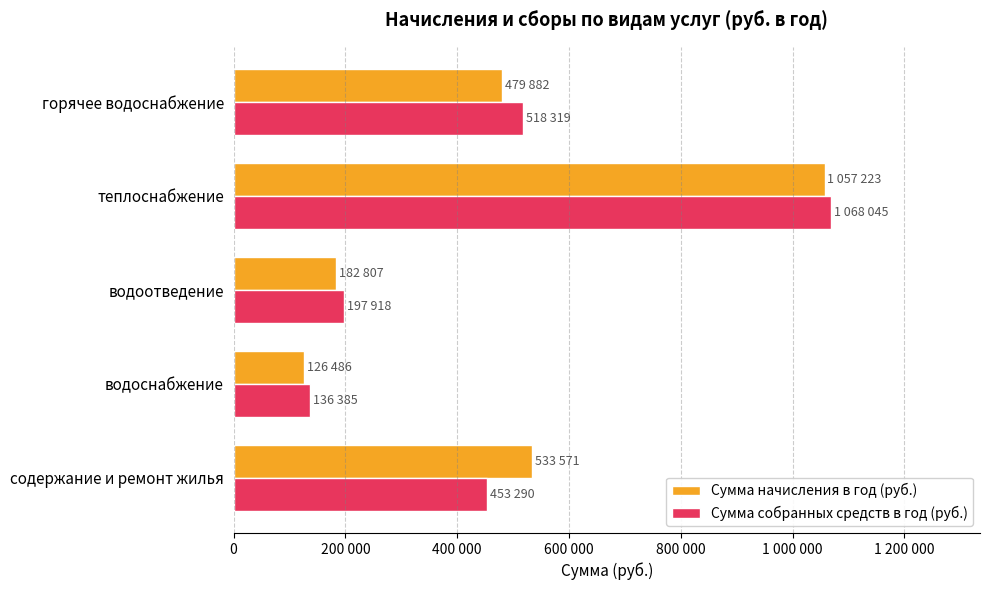

What is the maximum value for Сумма начисления в год (руб.)?

1057223.1